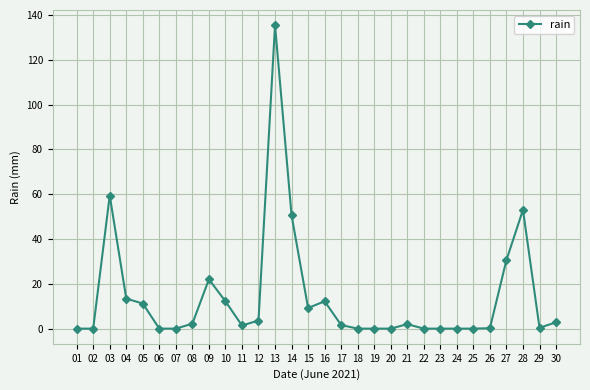

Where is the first local maximum?

03